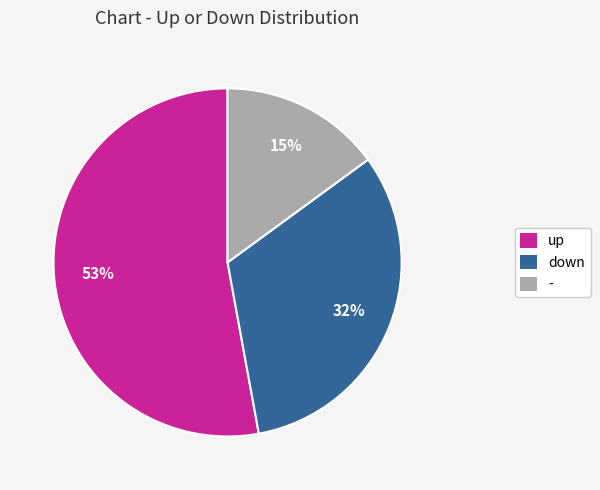

To the nearest percent, what percentage of the pie is down?

32%